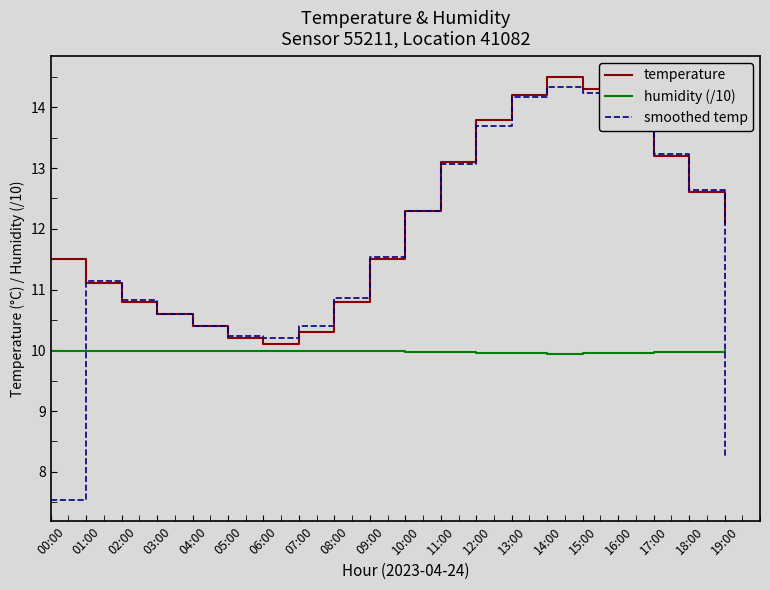

What is the maximum value shown in the chart?

14.5